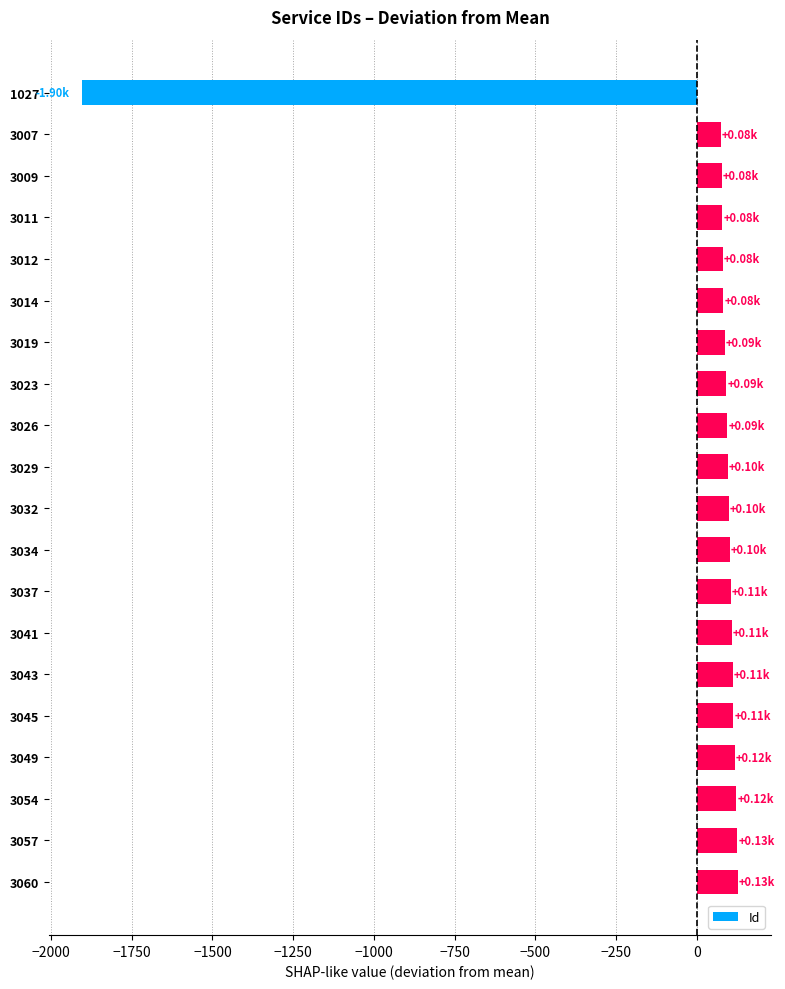

What is the difference between the second highest and minimum values?

2030.0